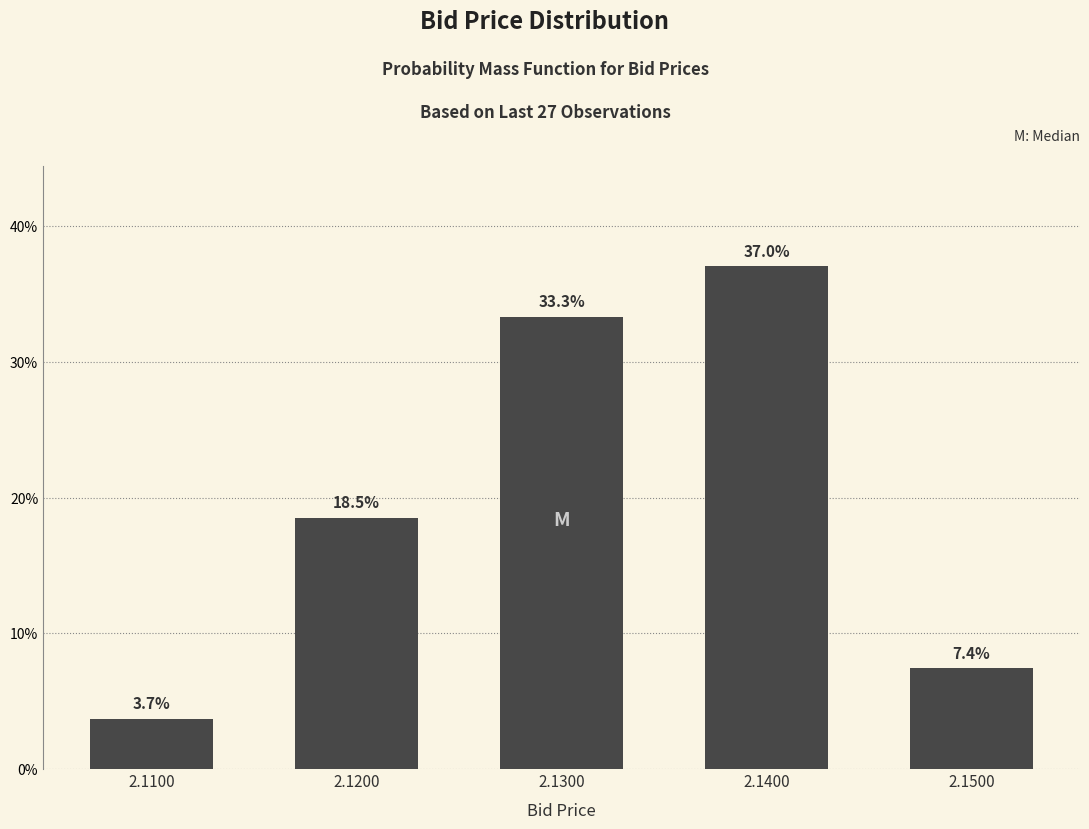

Reading left to right, what are all the values shown in this chart?

3.7	18.5	33.3	37.0	7.4